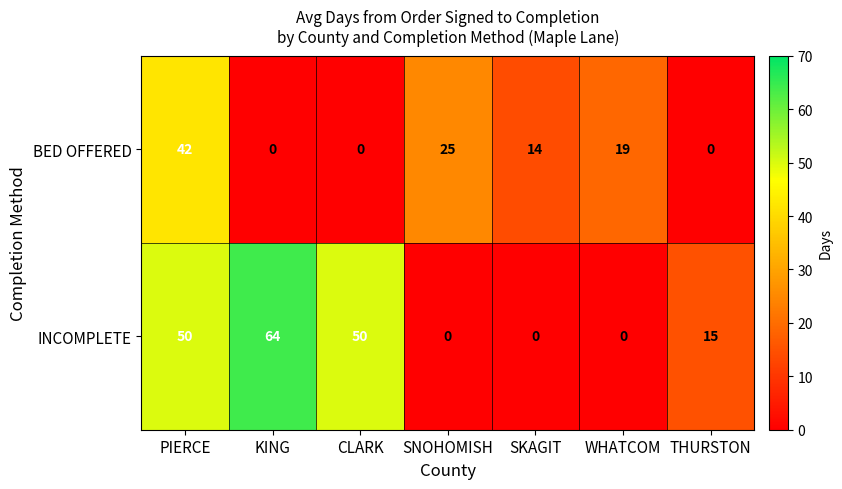

List the series in order of their overall mean, lowest first.

BED OFFERED, INCOMPLETE